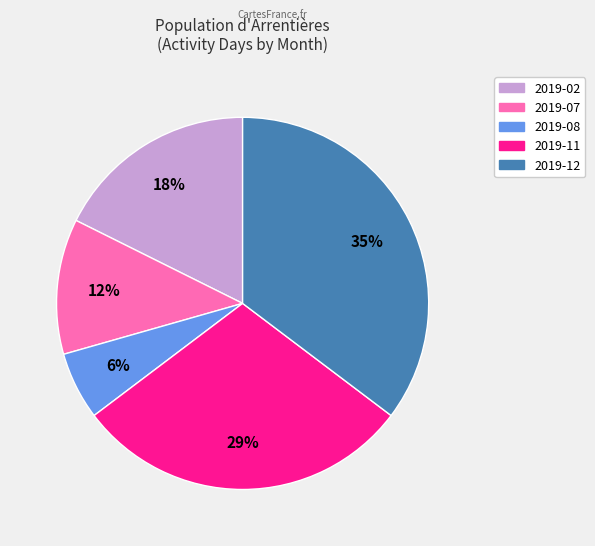

Which has a higher value, 2019-02 or 2019-11?

2019-11